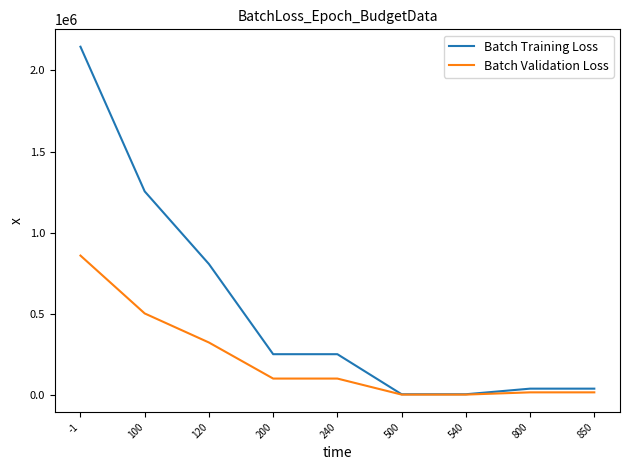

What is the spread (max minus min) of values at 100?

752520.1